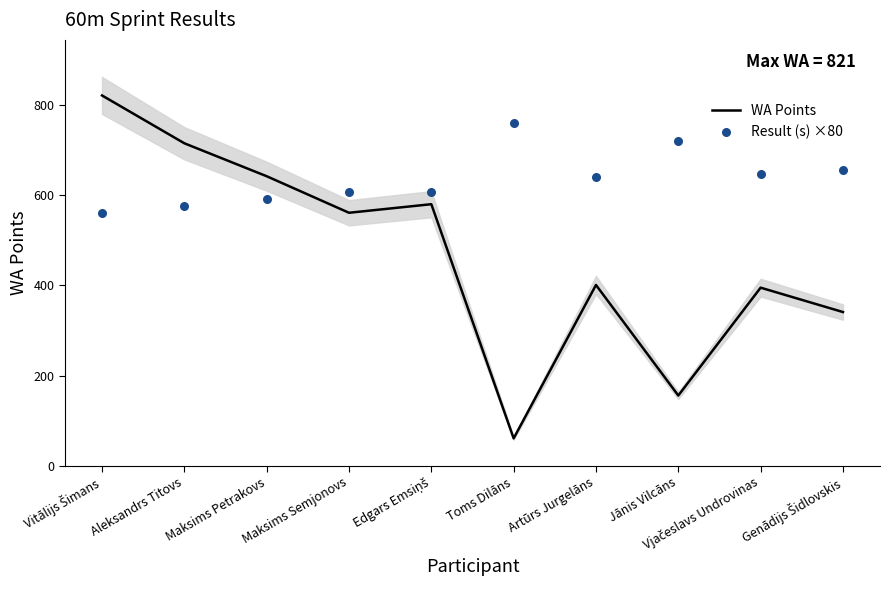

Which series contains the lowest Y value?

WA Points